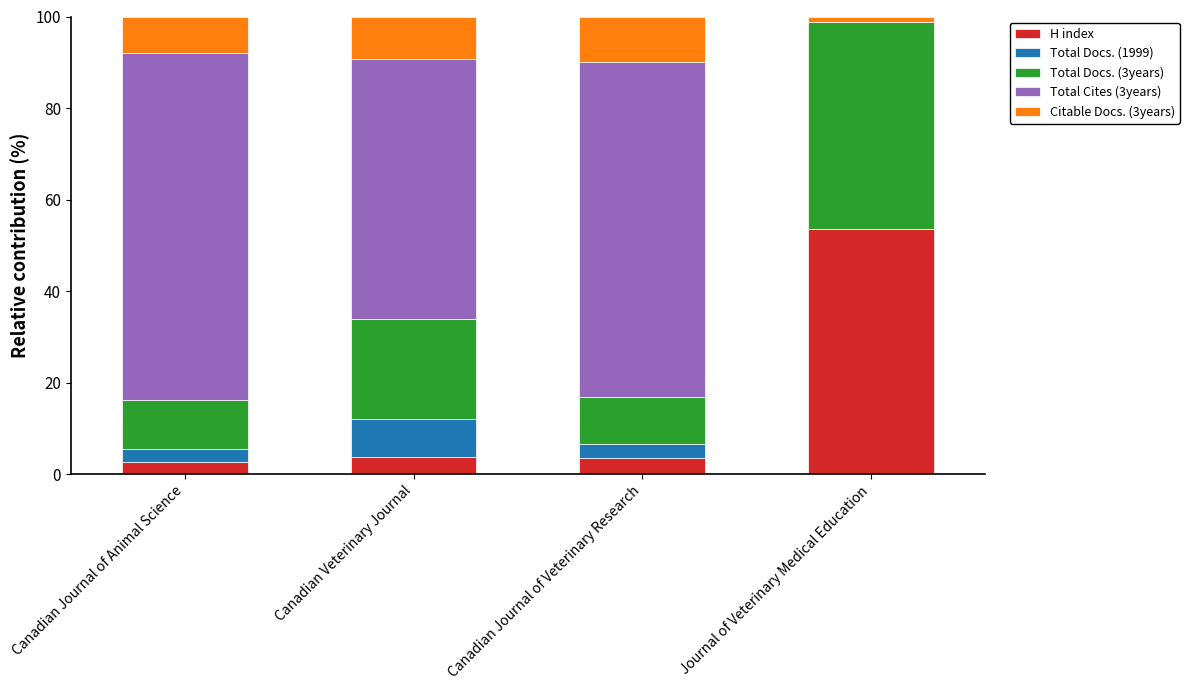

The H index series shows 19.3 at Journal of Veterinary Medical Education. True or false?

False